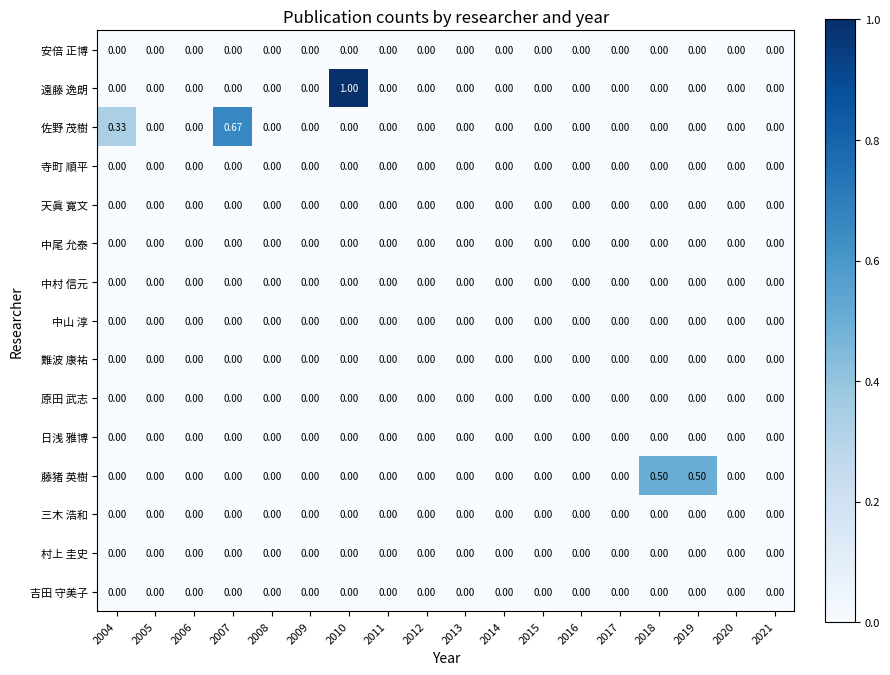

Which series changed the most between 2014 and 2018?

藤猪 英樹